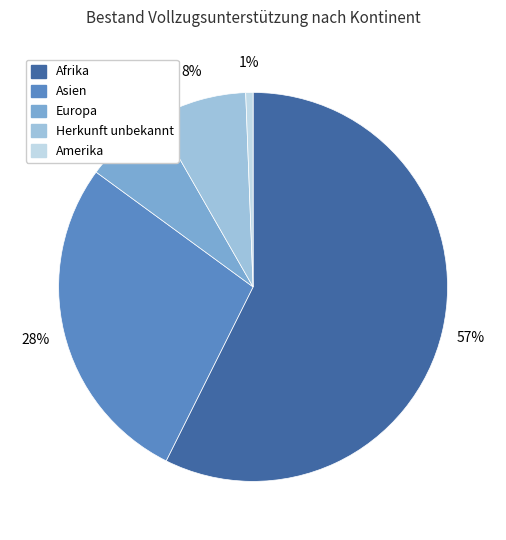

Do Asien and Europa together represent more than half of the pie?

No